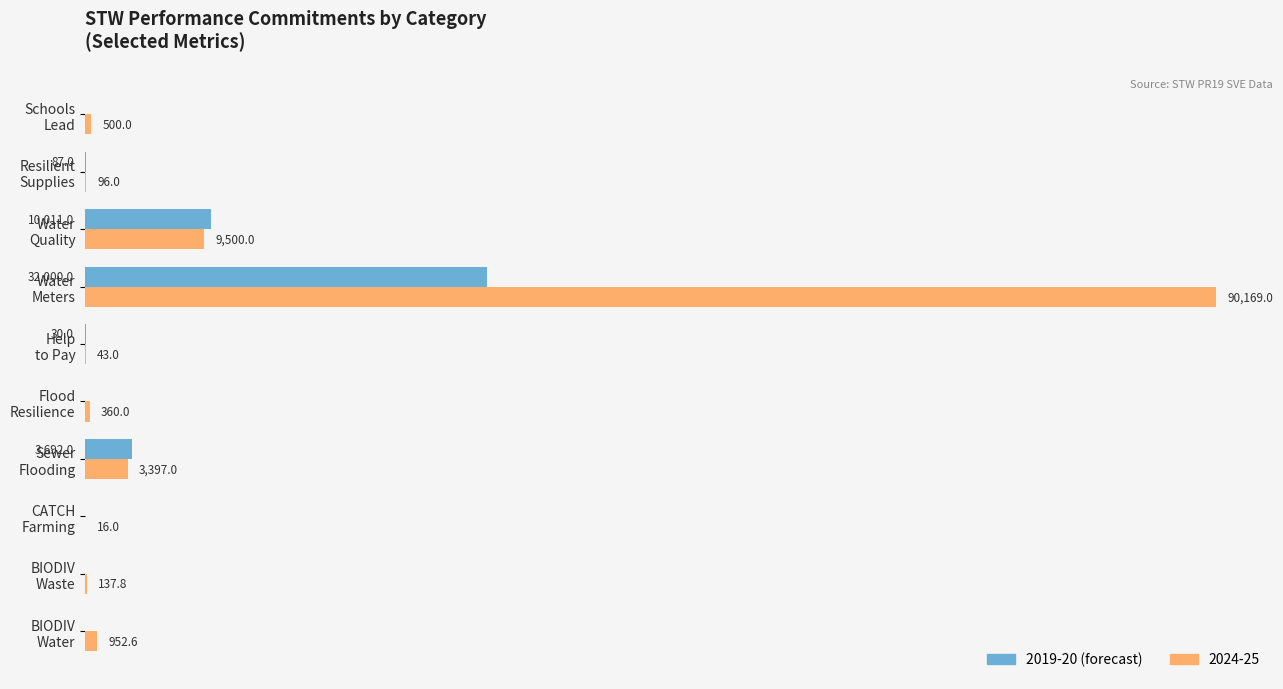

Which series has the largest total across all categories?

2024-25